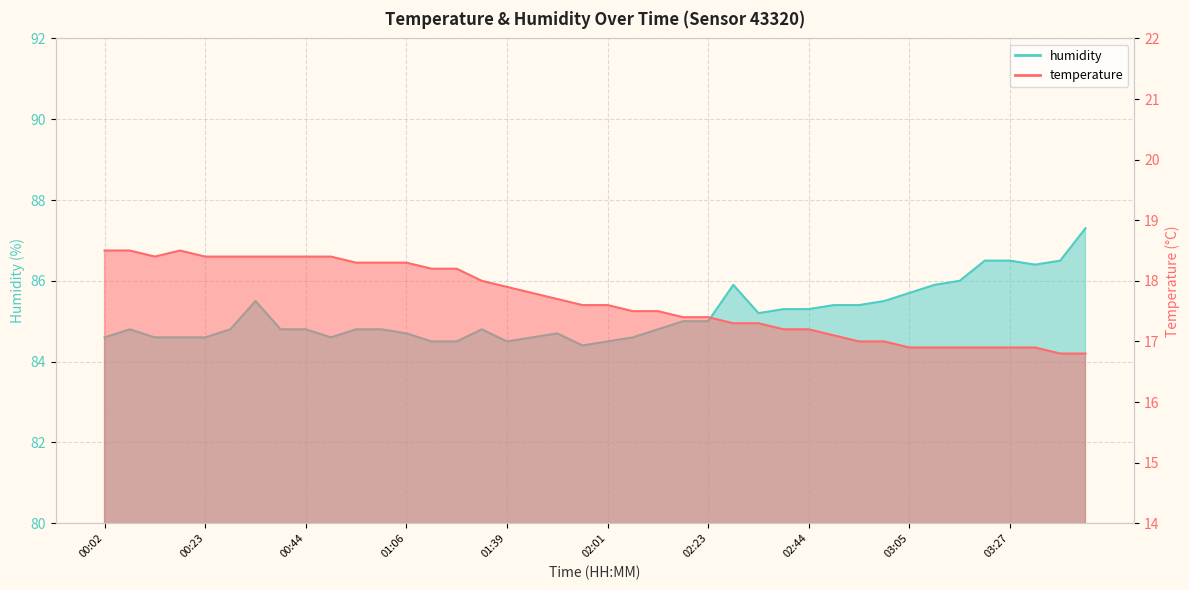

Rank the series by their maximum value, from highest to lowest.

humidity, temperature